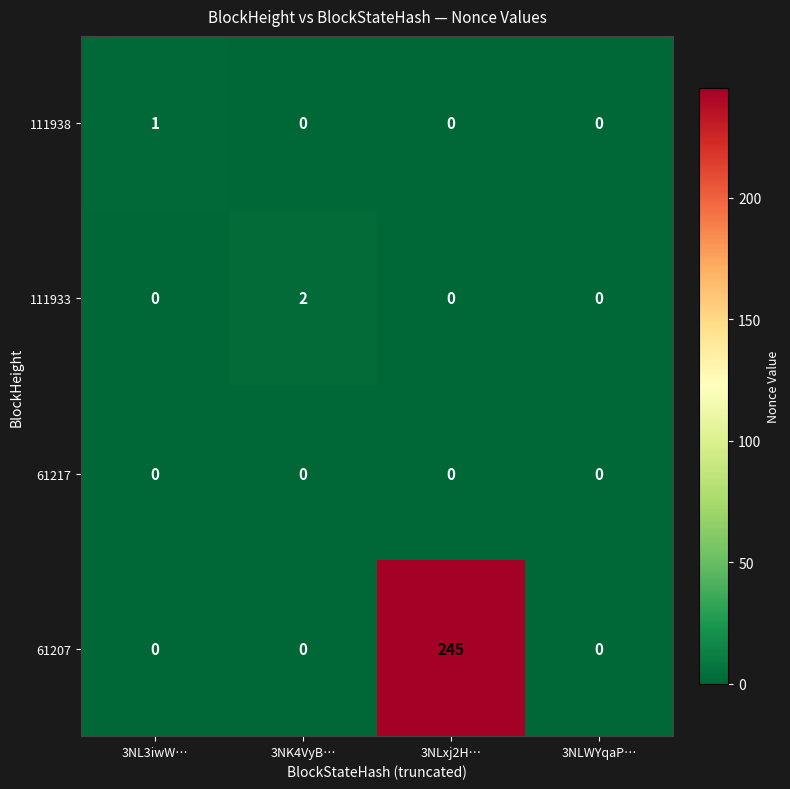

Is it true that 61217 equals 0 at 3NLWYqaP…?

True